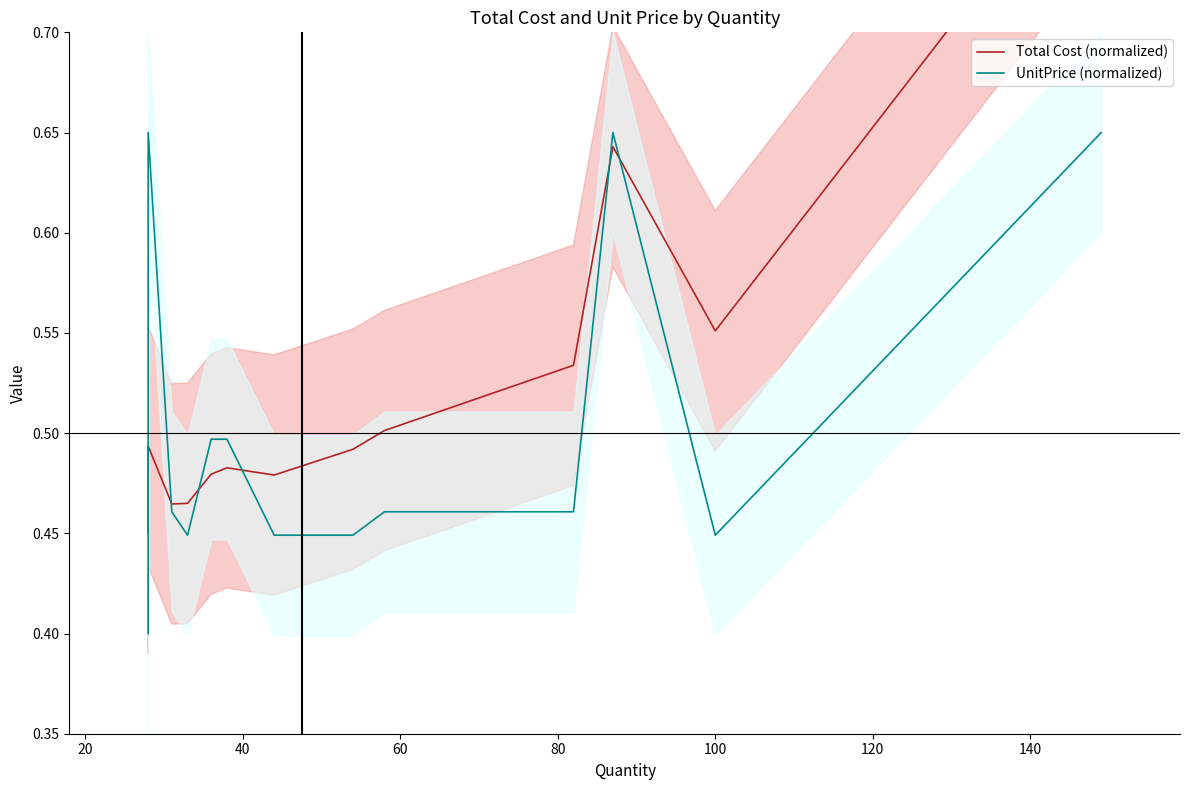

How many categories are shown in the chart?

14